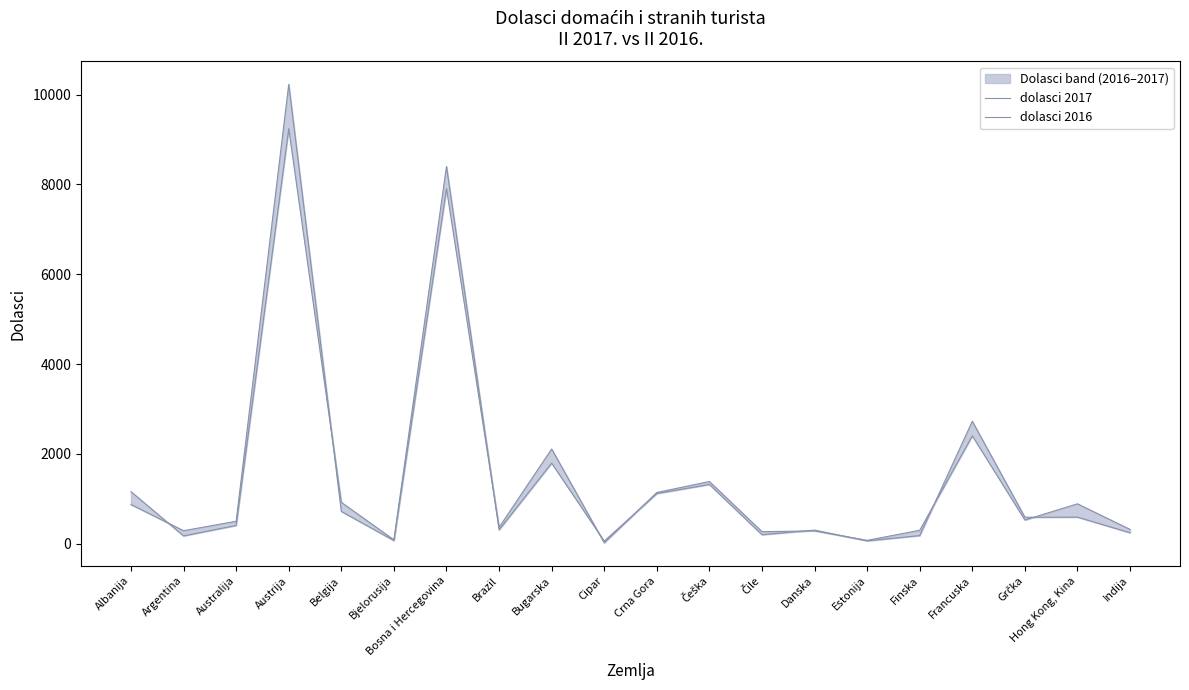

What is the maximum value for dolasci 2017?

10228